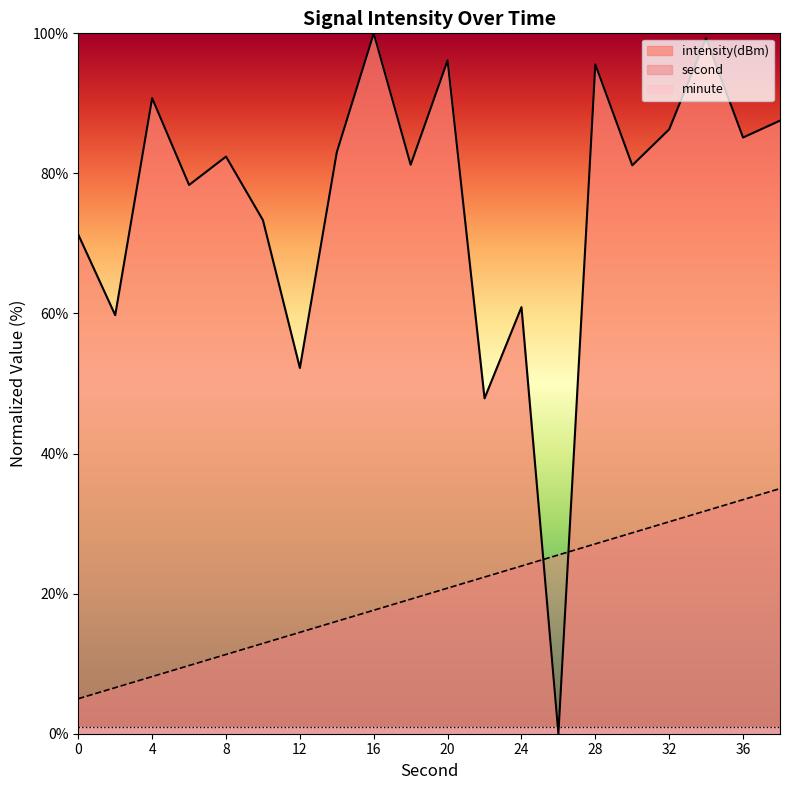

How many values in the intensity(dBm) series are below 82?

10